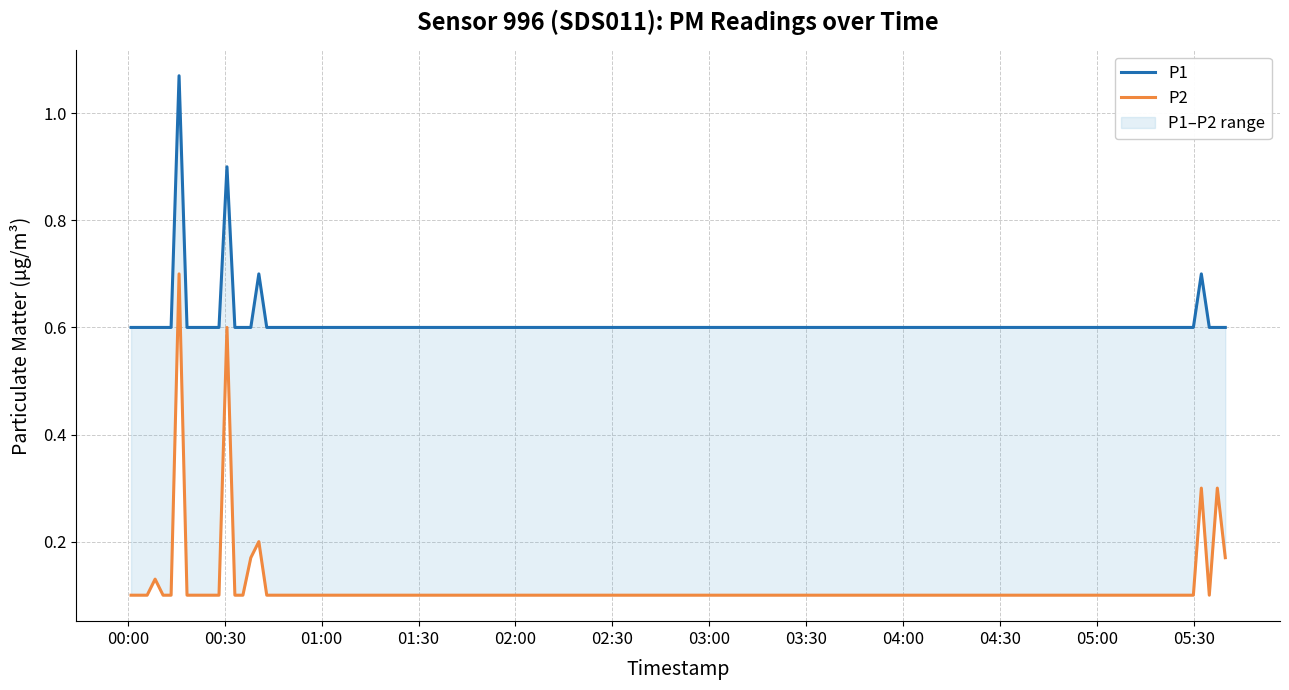

What is the average value of the P1 series?

0.6